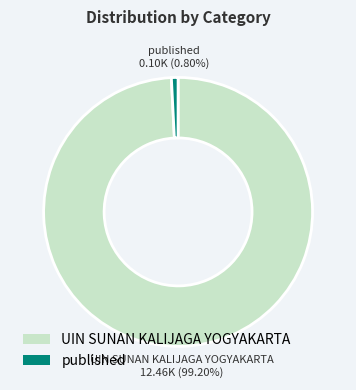

What percentage is the published slice, to the nearest percent?

1%